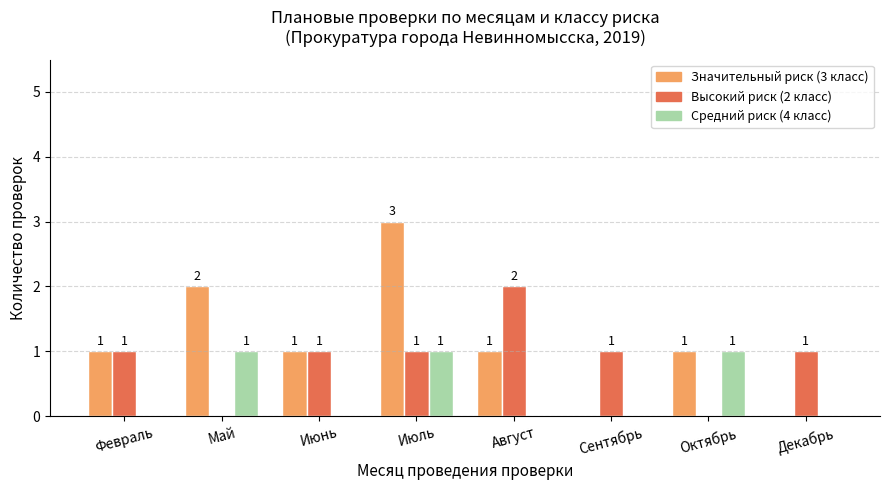

What is the greatest value displayed?

3